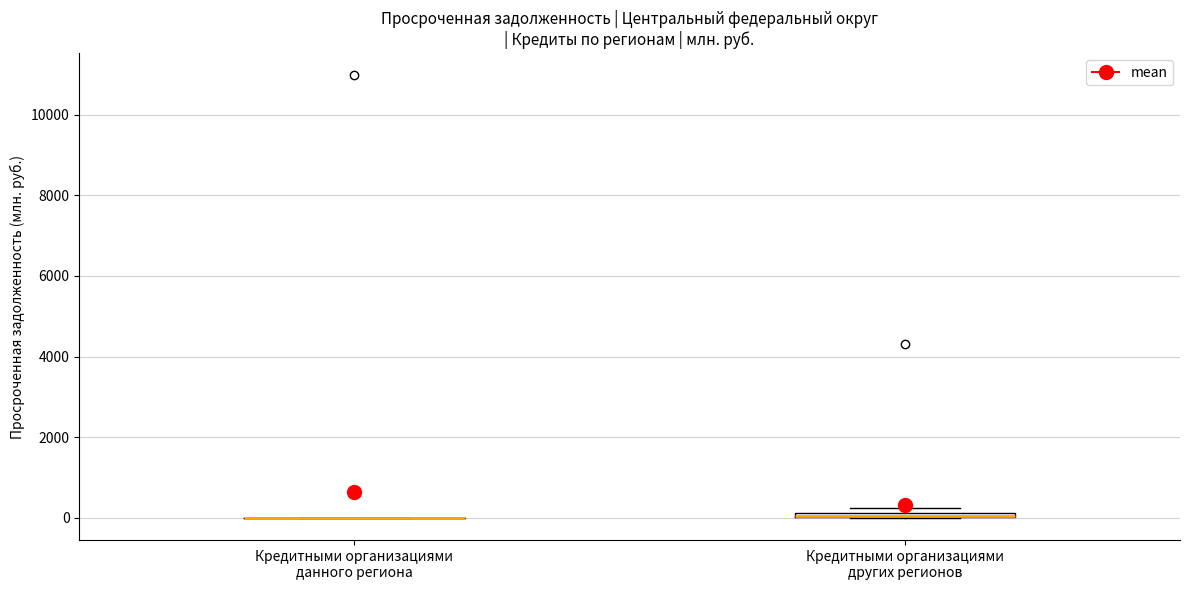

Where is the upper edge of the box for Кредитными организациями других регионов on the y-axis? The values are not printed on the chart, so give them approximately, as read against the axis.

200